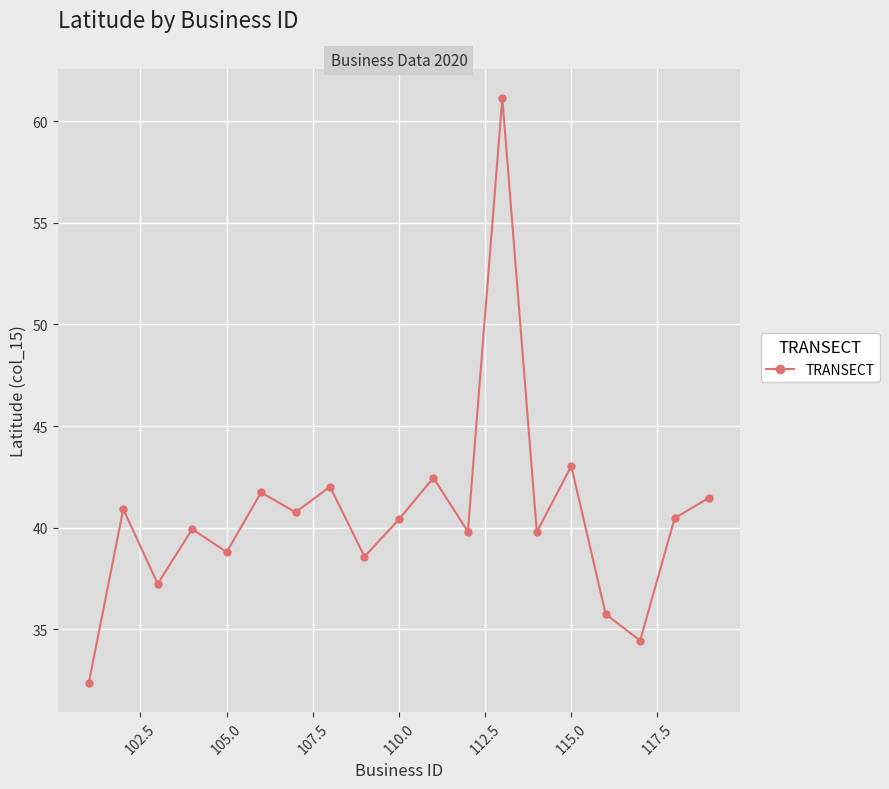

What is the greatest value displayed?

61.2